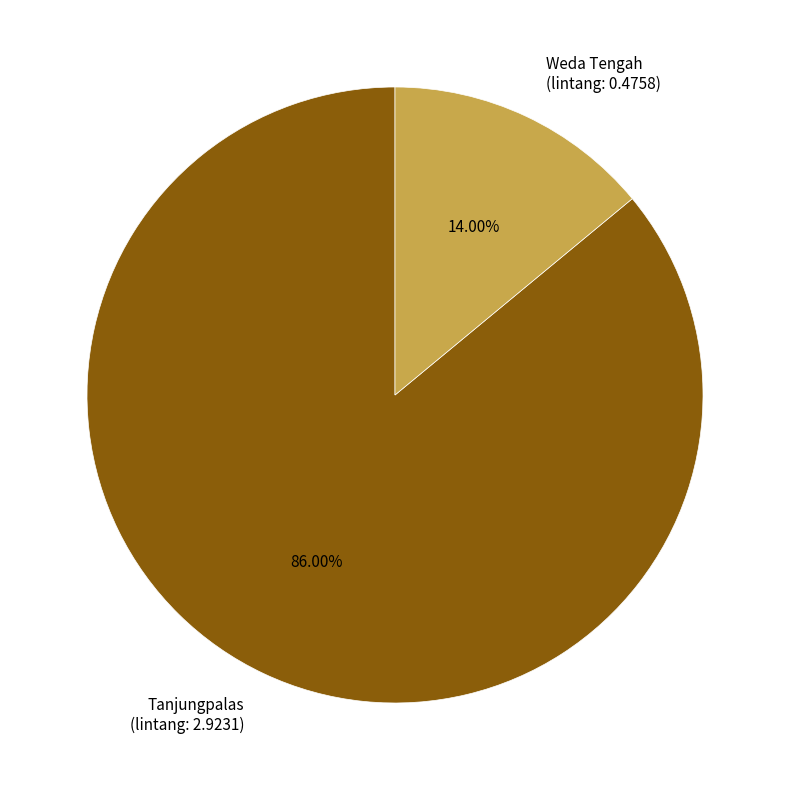

Which slice is the smallest?

Weda Tengah (lintang: 0.4758)